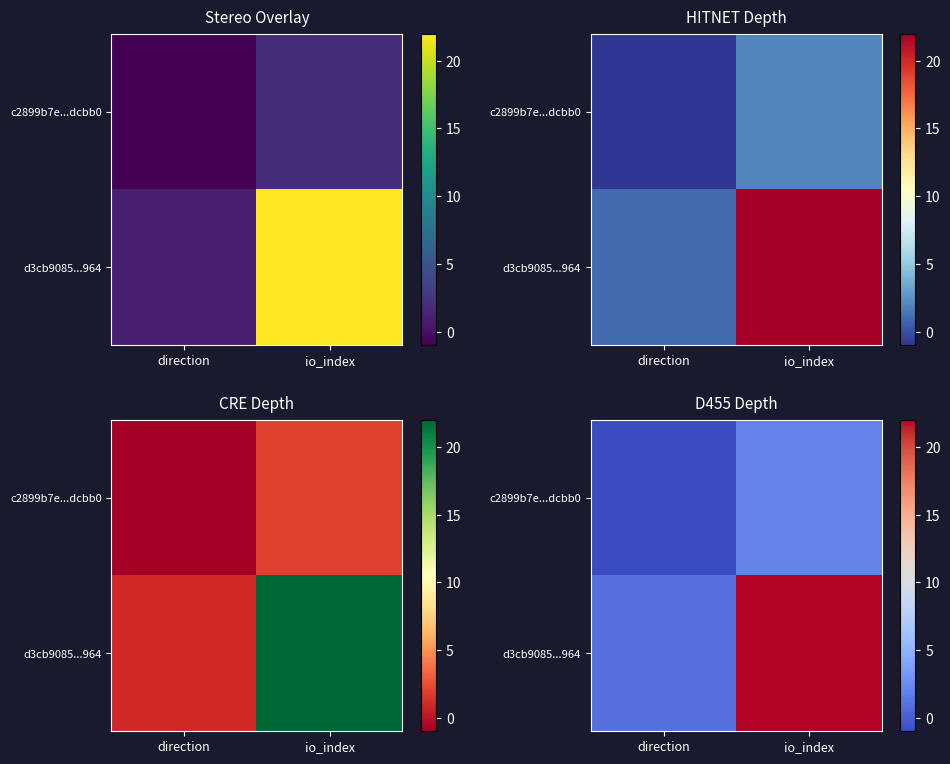

Between direction and io_index, which is larger?

io_index